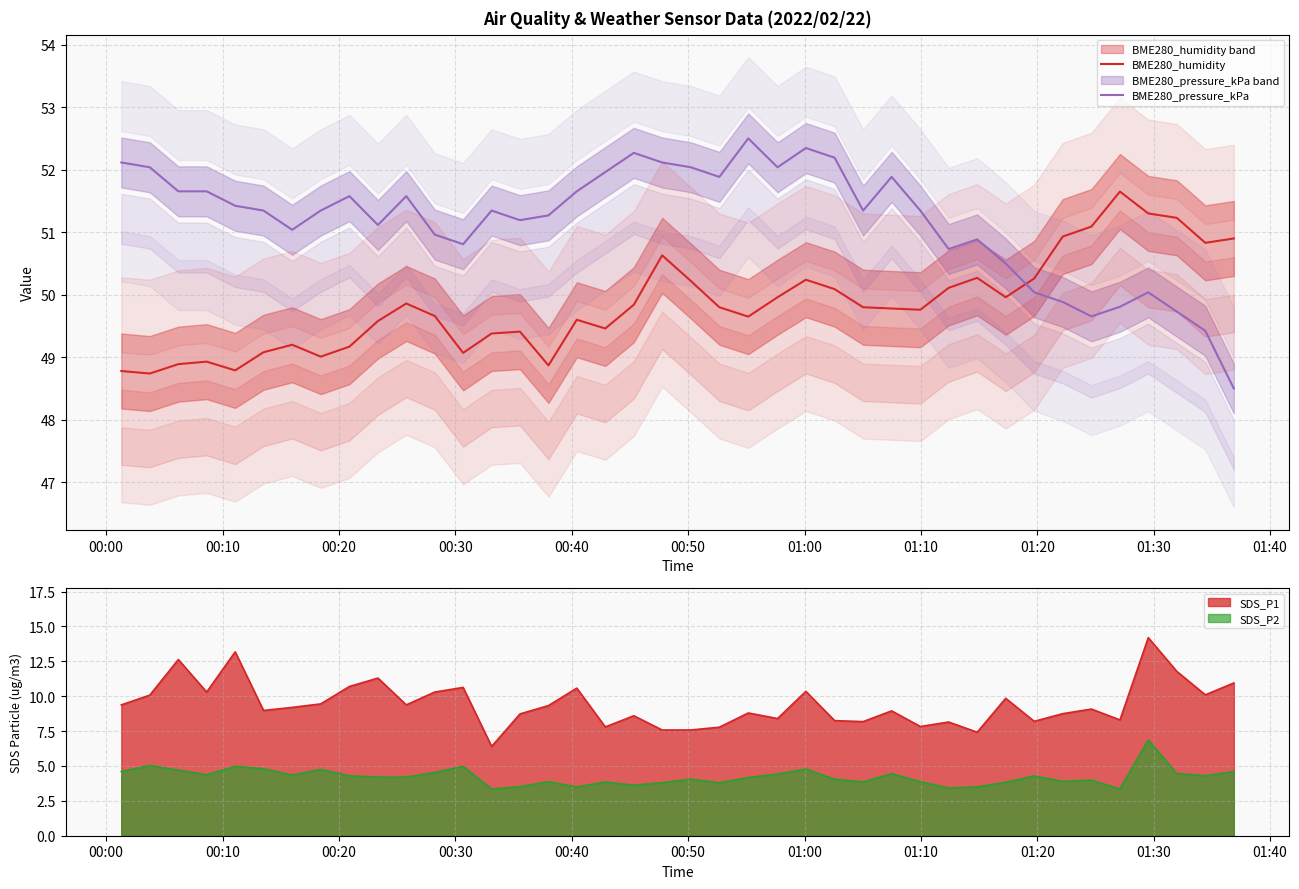

How many lines are shown in the chart?

2